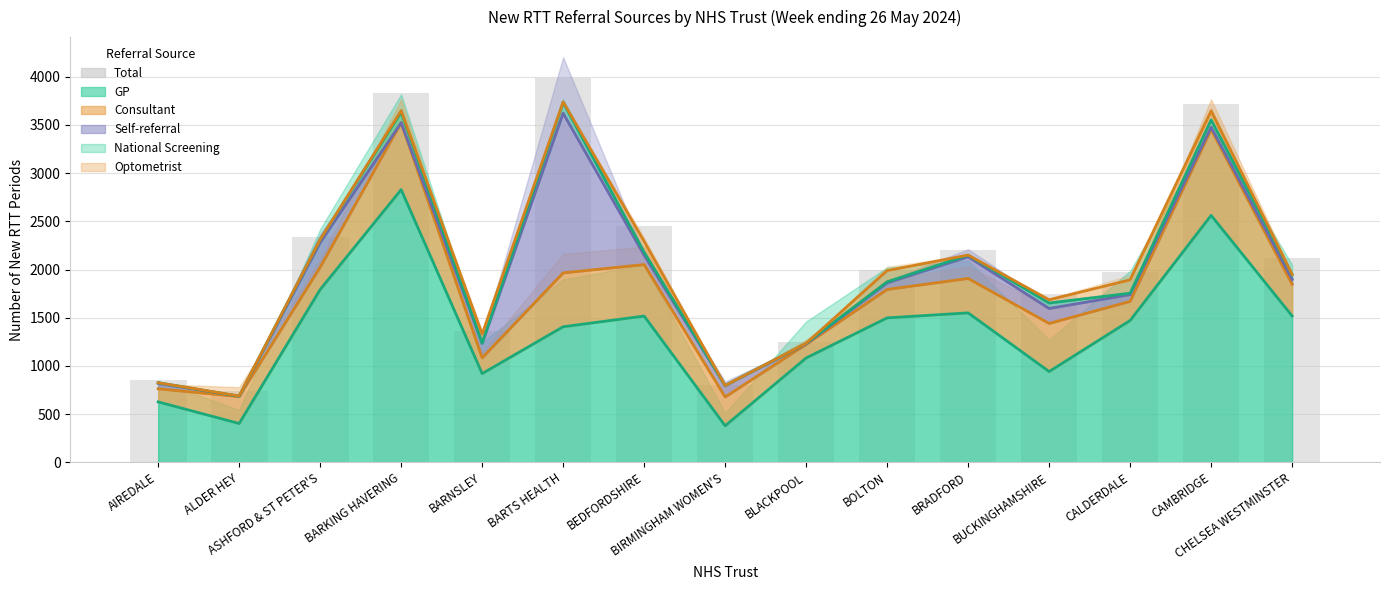

What is the maximum value shown in the chart?

3990